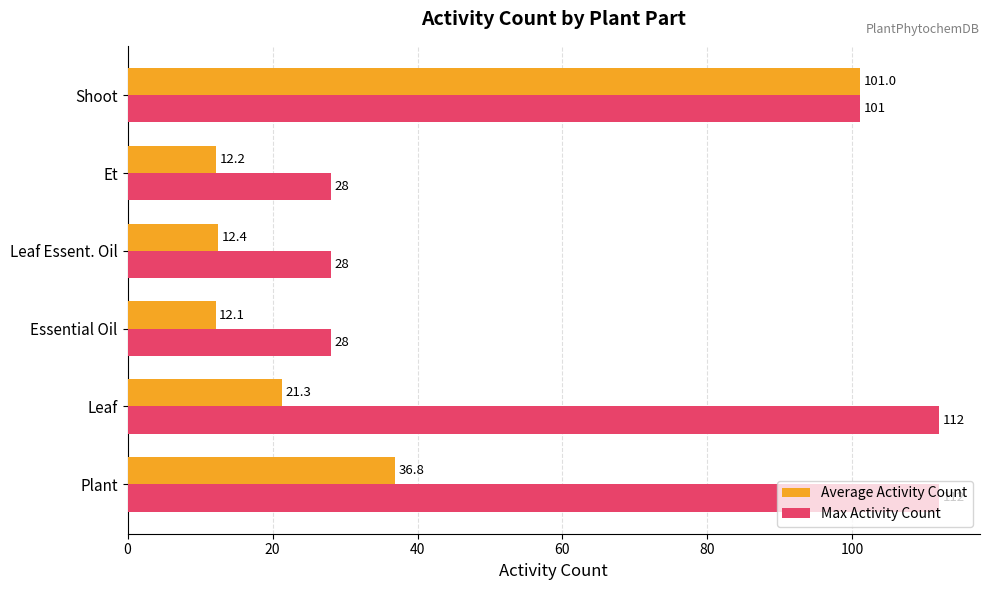

Is it true that Average Activity Count equals 13.1 at Leaf?

False